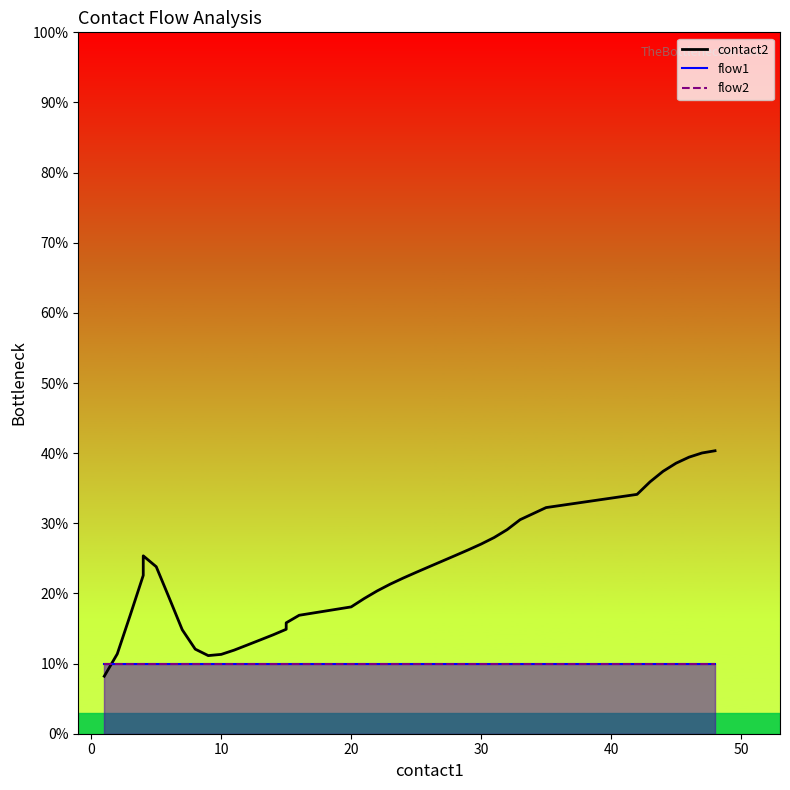

In contact2, how many points are lower than both neighbors (excluding endpoints)?

1